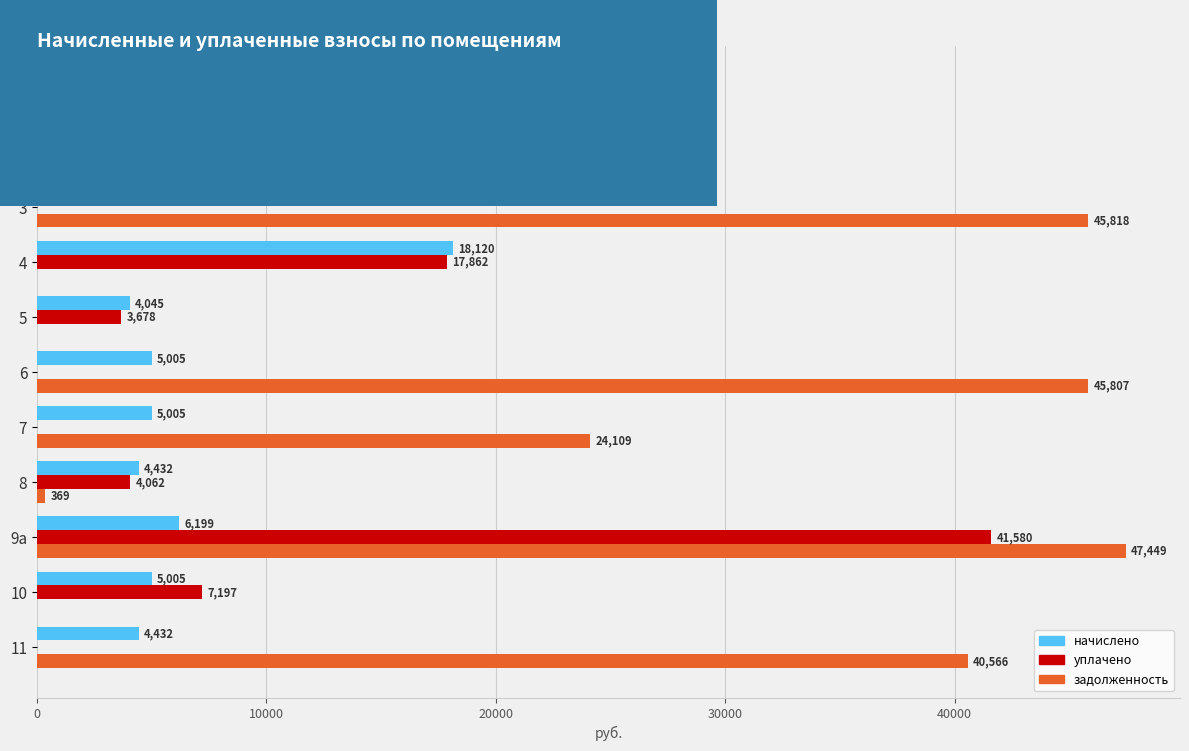

The задолженность series shows 0.0 at 5. True or false?

True